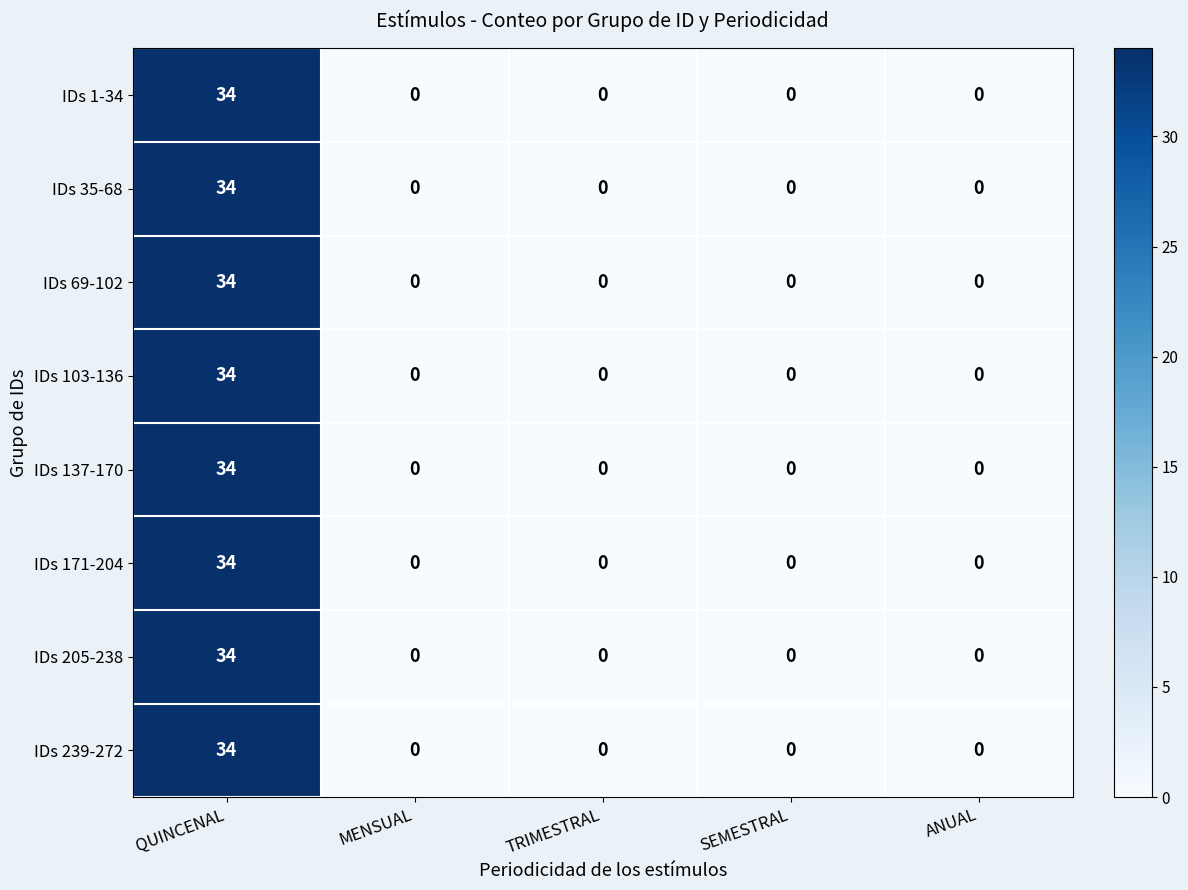

How many values in IDs 205-238 are above zero?

1